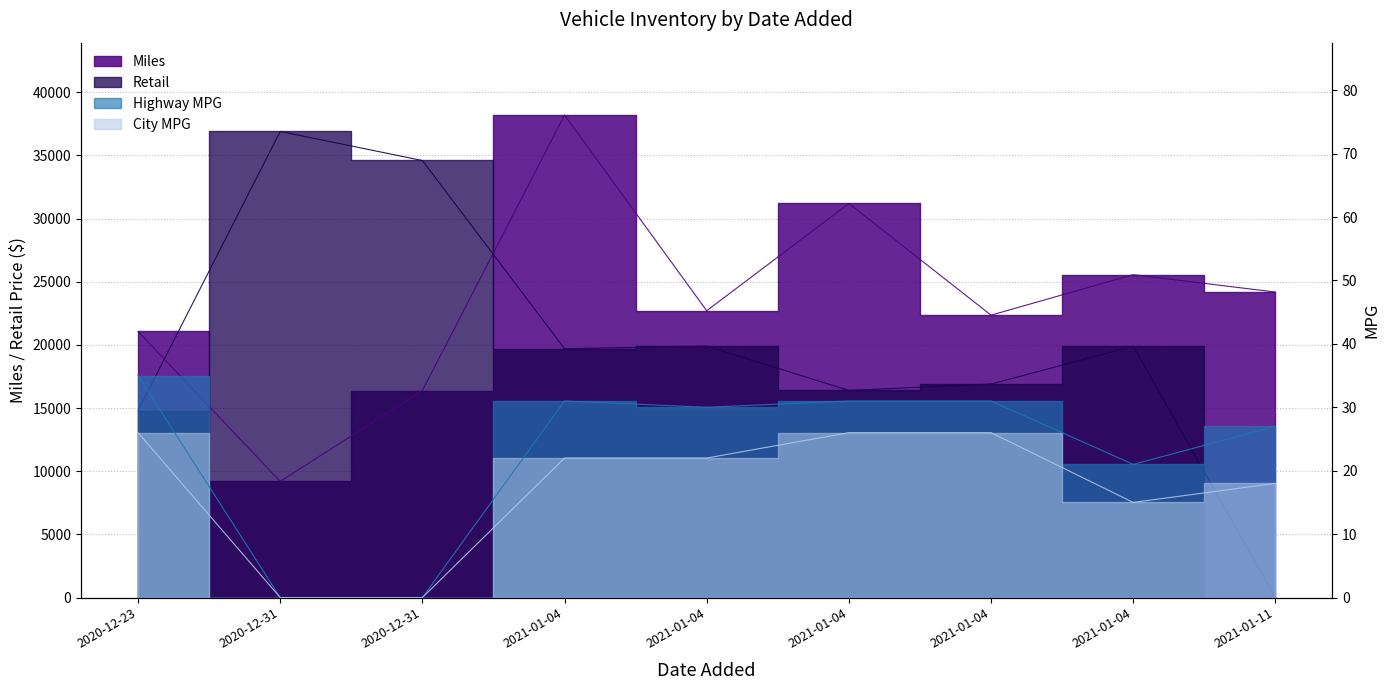

List the labels in order of Retail value, largest first.

2020-12-31, 2020-12-31, 2021-01-04, 2021-01-04, 2021-01-04, 2021-01-04, 2021-01-04, 2020-12-23, 2021-01-11